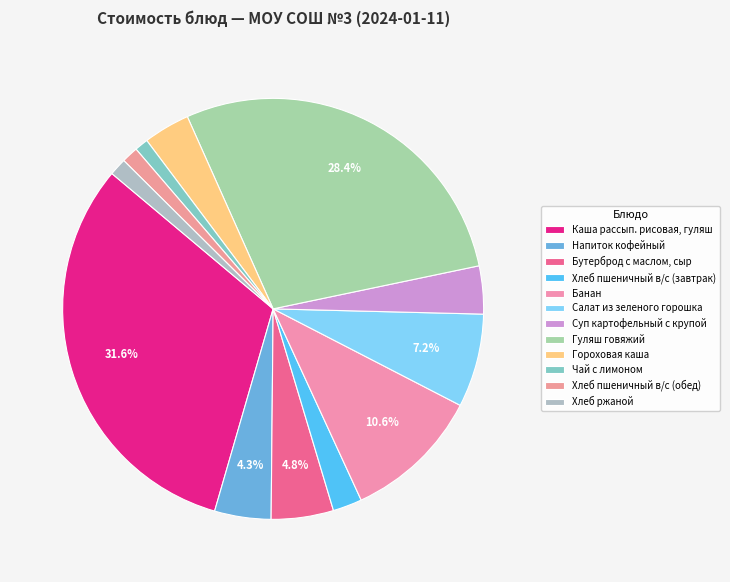

To the nearest percent, what percentage of the pie is Гороховая каша?

4%